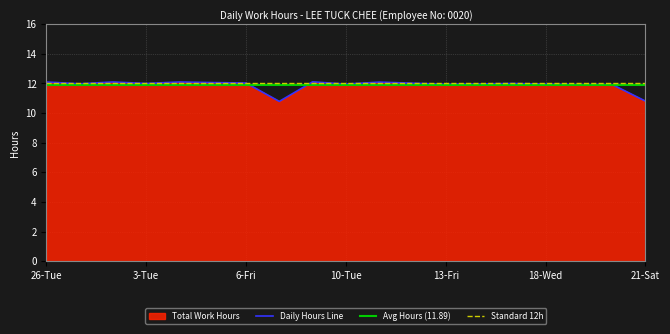

Which category has the lowest value across all series?

7-Sat